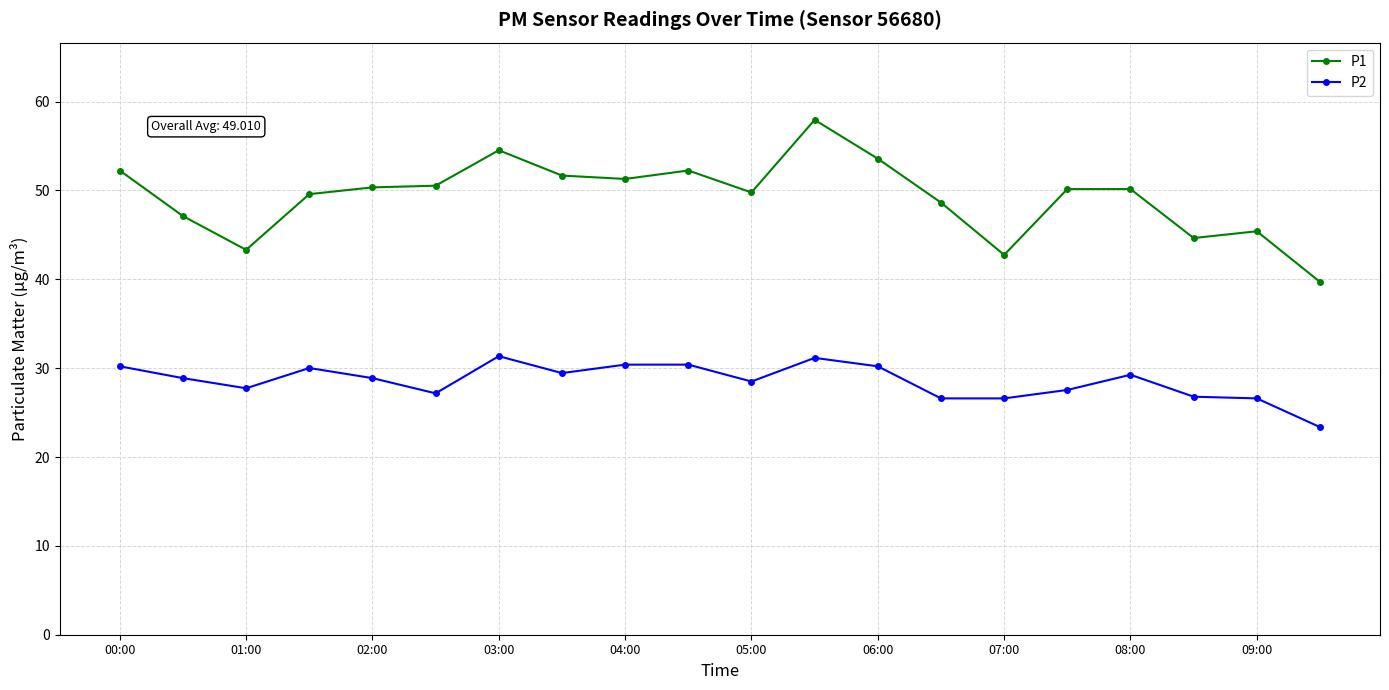

List the series in order of their overall mean, lowest first.

P2, P1